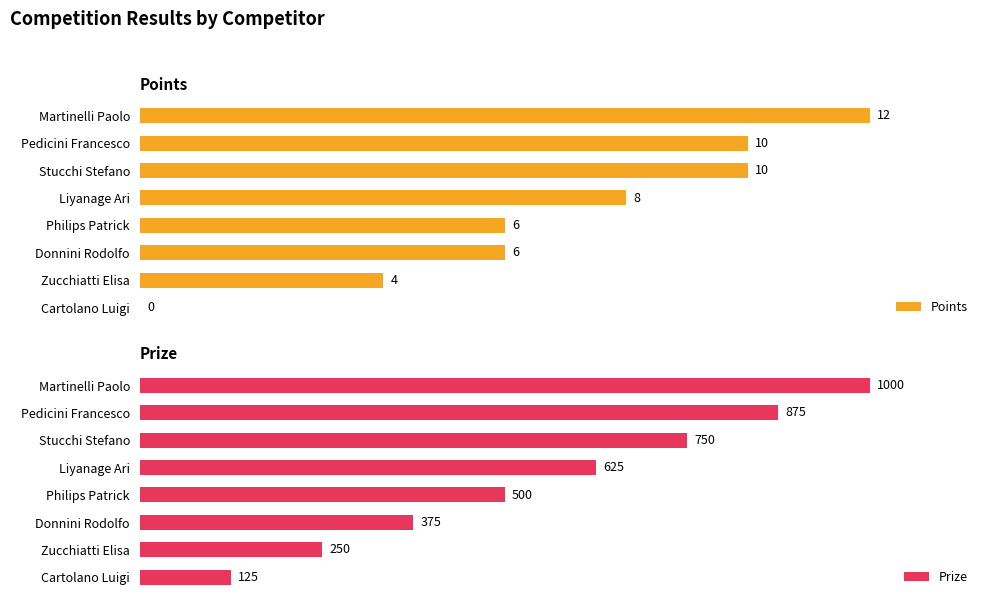

How many categories are shown in the chart?

8